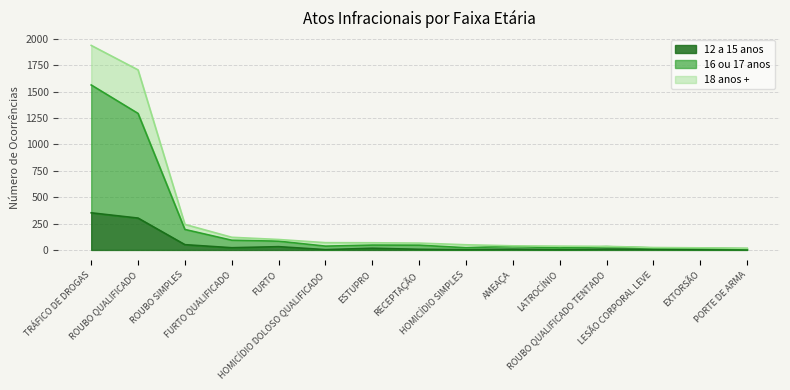

What value does the 16 ou 17 anos series have at HOMICÍDIO DOLOSO QUALIFICADO, to the nearest 10?

40